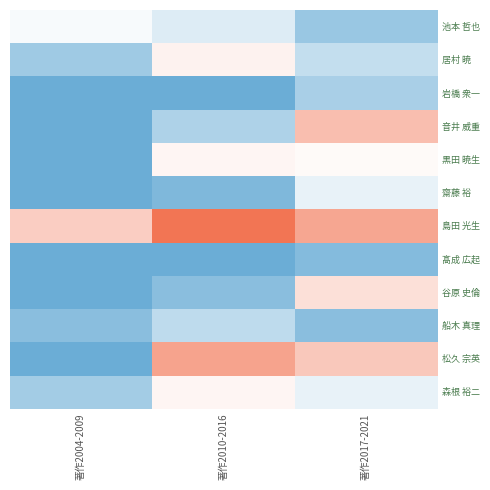

What is the approximate value of 池本 哲也 at 著作2010-2016?

22